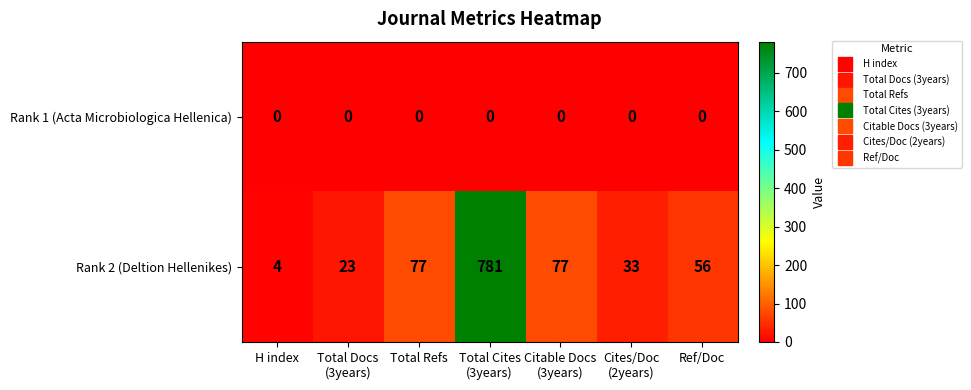

Which series has the widest spread of values?

Rank 2 (Deltion Hellenikes)